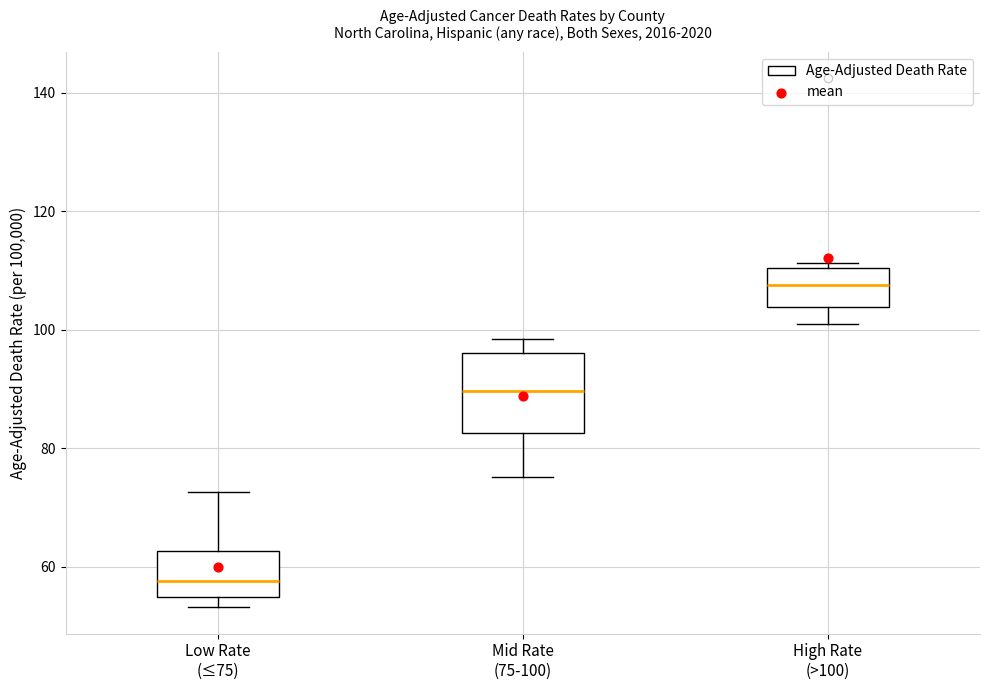

Reading left to right, read every box against the y-axis: the position of its median line, the range the box covers, and the ends of its whiskers. The values are not printed on the chart, so give them approximately, as read against the axis.

Low Rate (≤75): median 58, box 54 to 62, whiskers 54 (just below the box's lower edge) to 72
Mid Rate (75-100): median 90, box 82 to 96, whiskers 76 to 98
High Rate (>100): median 108, box 104 to 110, whiskers 100 to 112